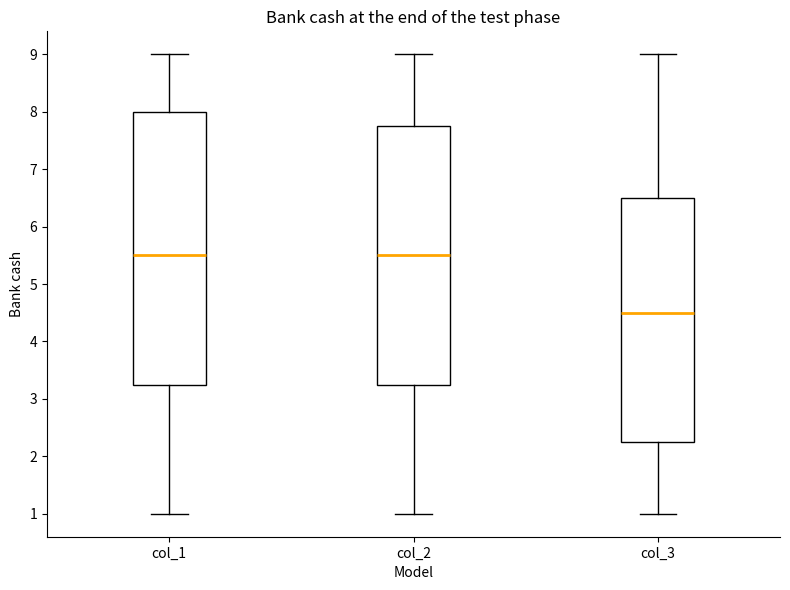

Where is the upper edge of the box for col_1 on the y-axis? The values are not printed on the chart, so give them approximately, as read against the axis.

8.0